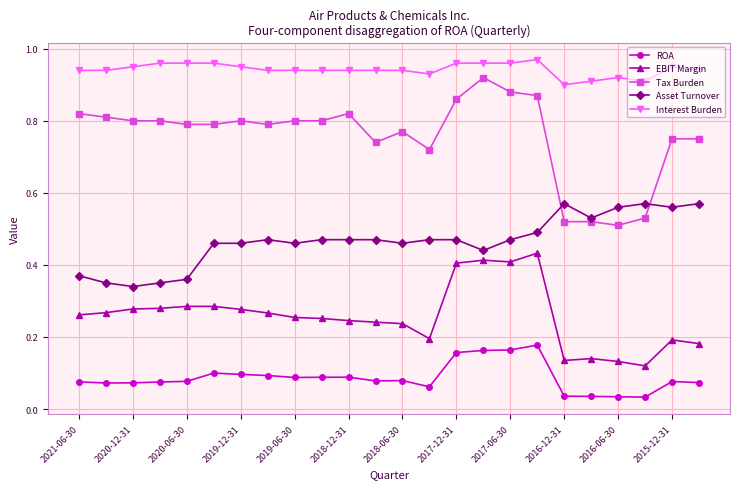

Count the number of data series in this chart.

5